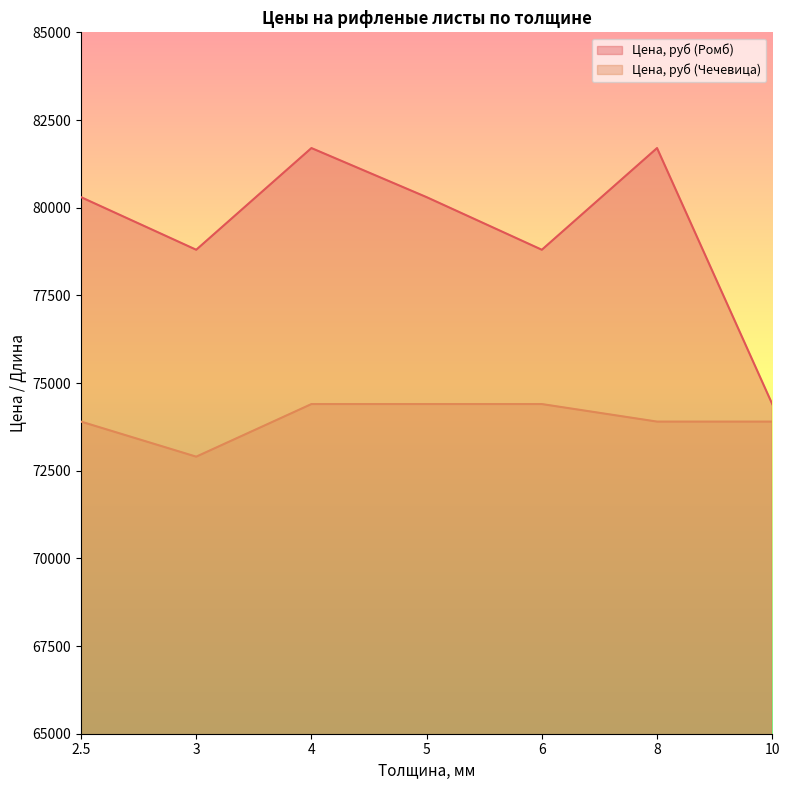

What is the difference between the maximum and second lowest values in the Цена, руб (Чечевица) series?

500